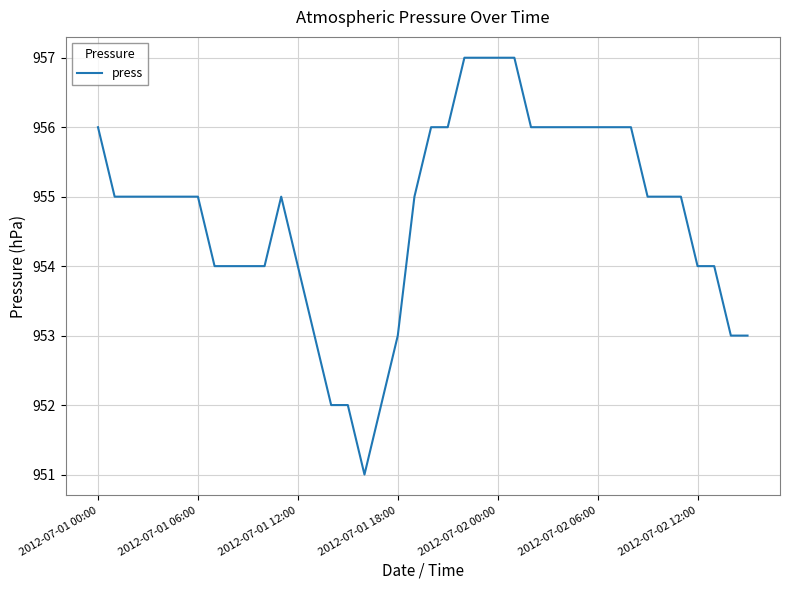

What is the minimum value shown in the chart?

951